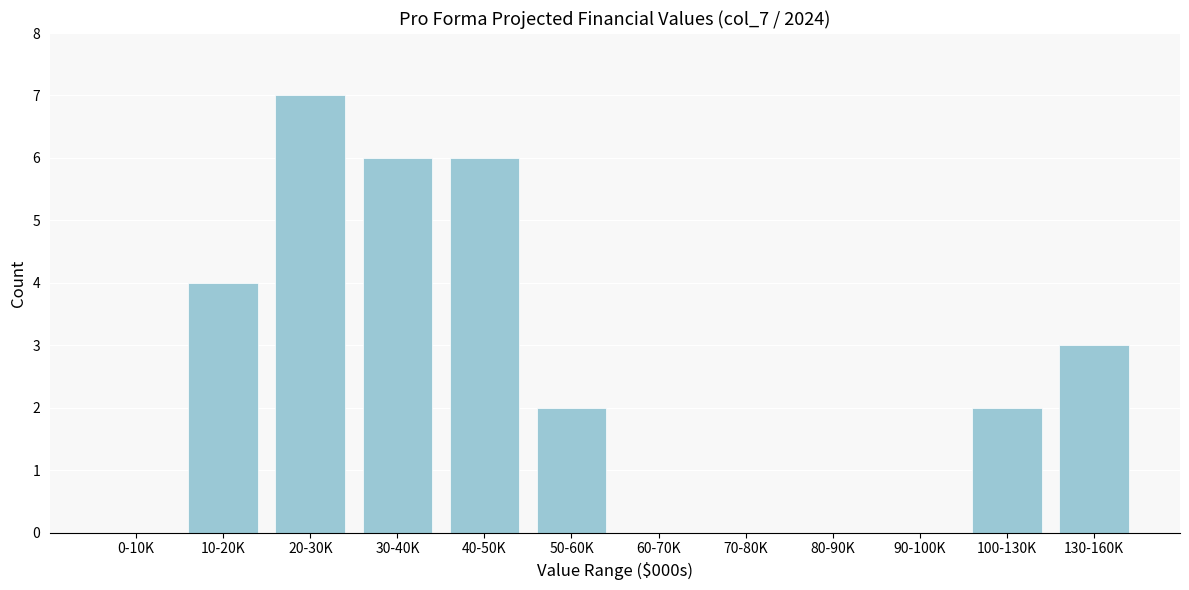

Reading right to left, list all the values displayed in this chart.

130-160K=3	100-130K=2	90-100K=0	80-90K=0	70-80K=0	60-70K=0	50-60K=2	40-50K=6	30-40K=6	20-30K=7	10-20K=4	0-10K=0